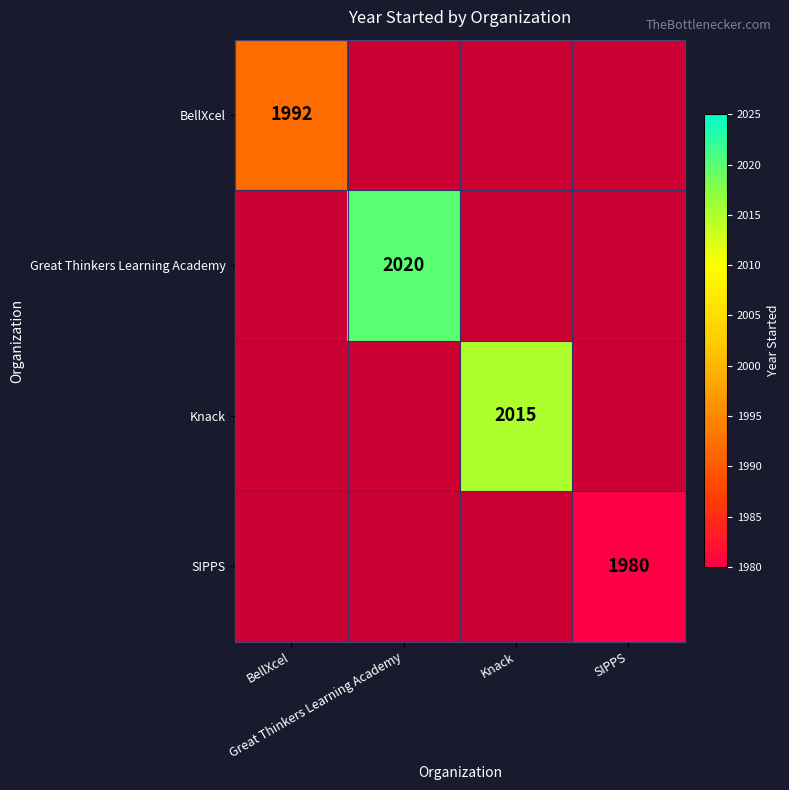

How many data points does each series have?

4